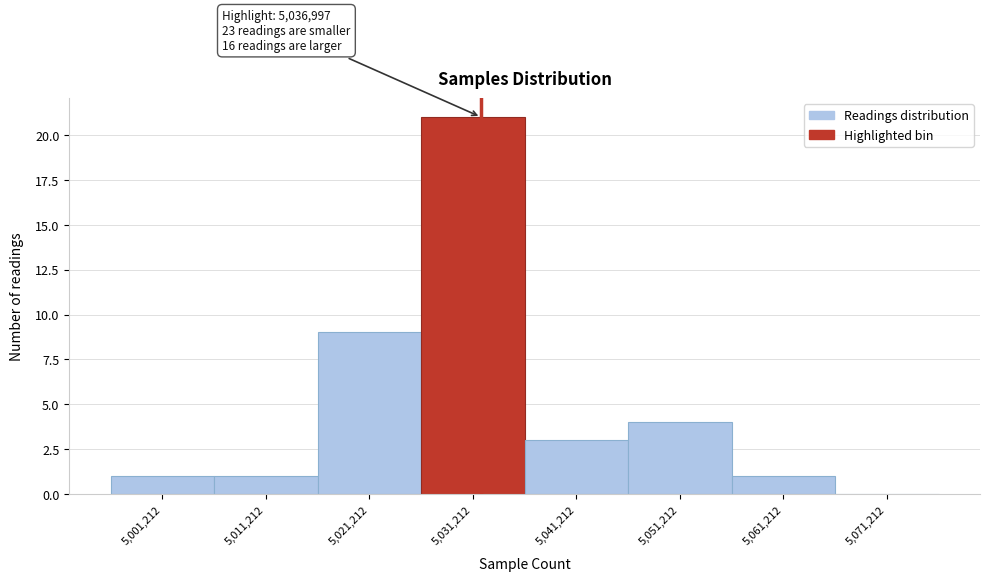

Reading left to right, list all the values displayed in this chart.

5,001,212=1	5,011,212=1	5,021,212=9	5,031,212=21	5,041,212=3	5,051,212=4	5,061,212=1	5,071,212=0